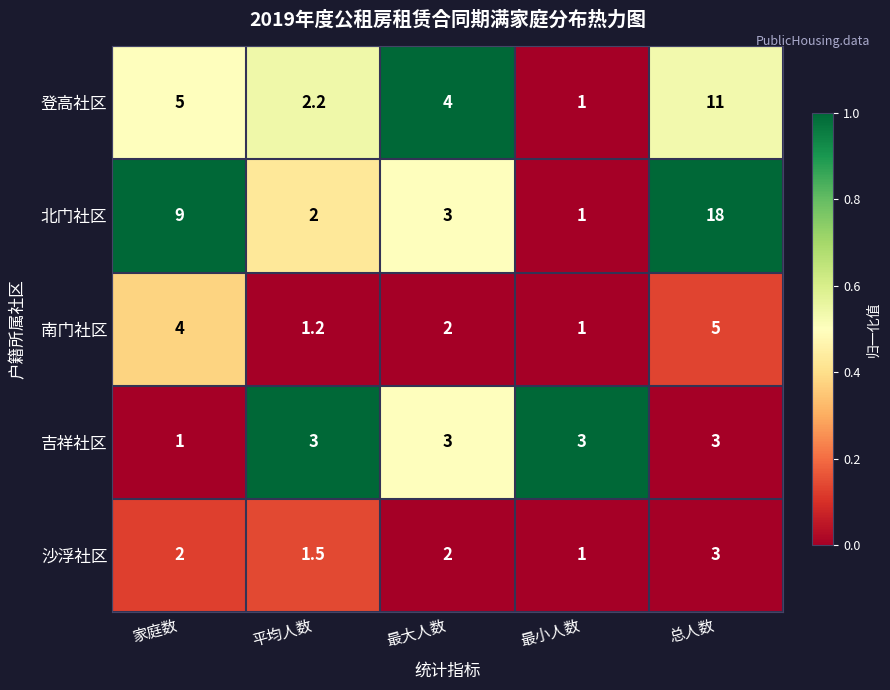

How many distinct data groups are displayed?

5